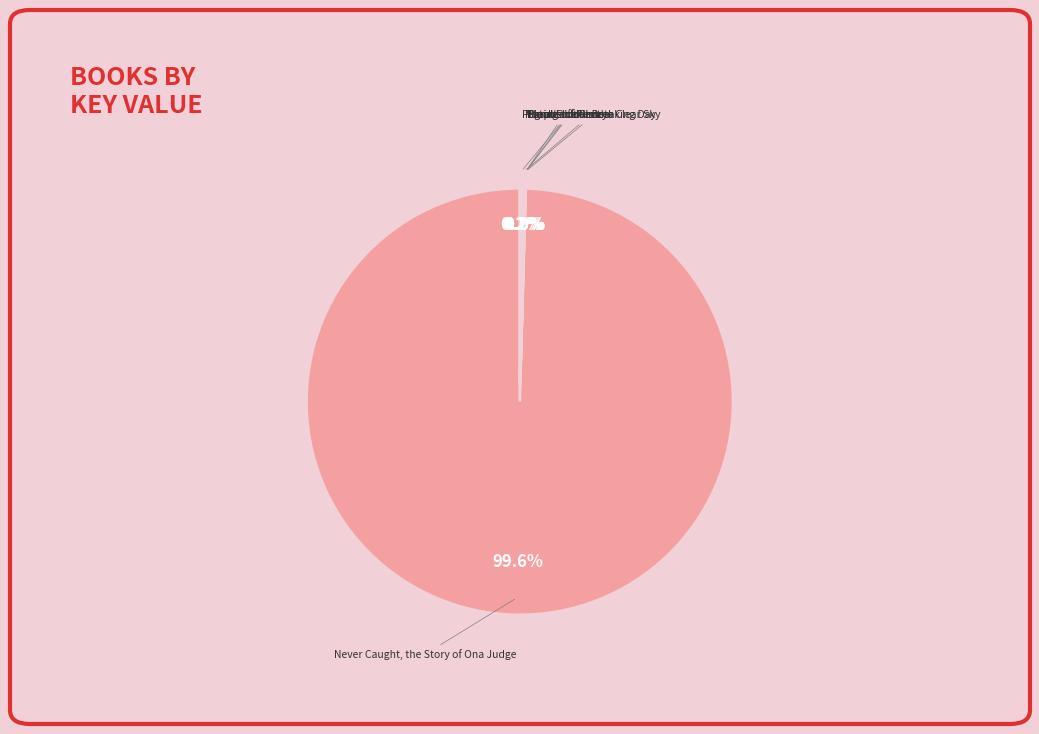

True or false: People of the Breaking Day accounts for 1% of the total.

False